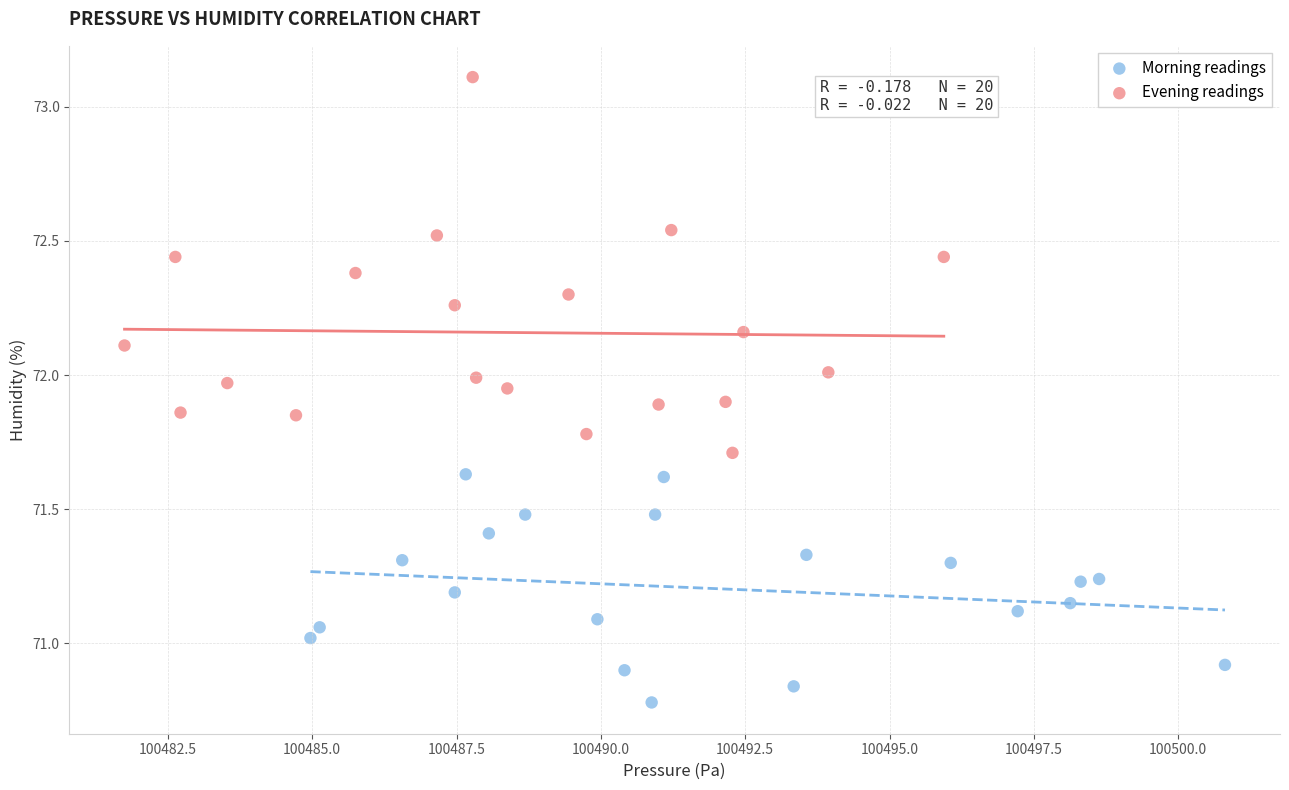

What are all the series names shown in the legend?

Morning readings, Evening readings